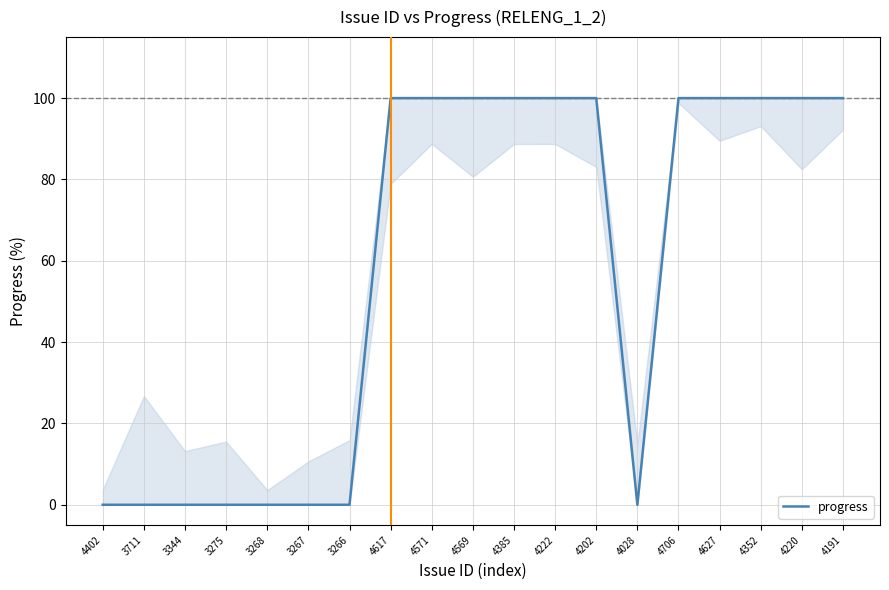

What is the difference between the maximum and second lowest values?

100